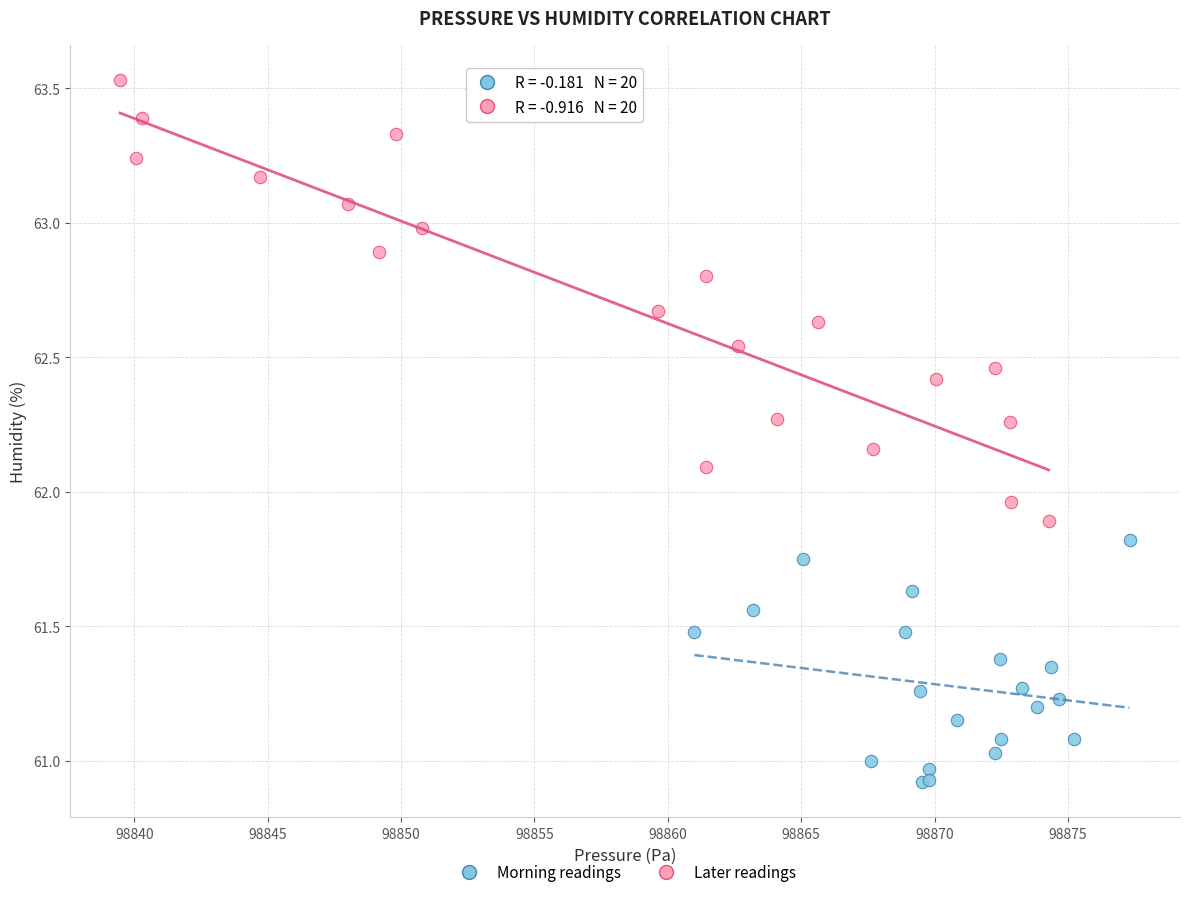

Which series has the widest spread of Y values?

Later readings